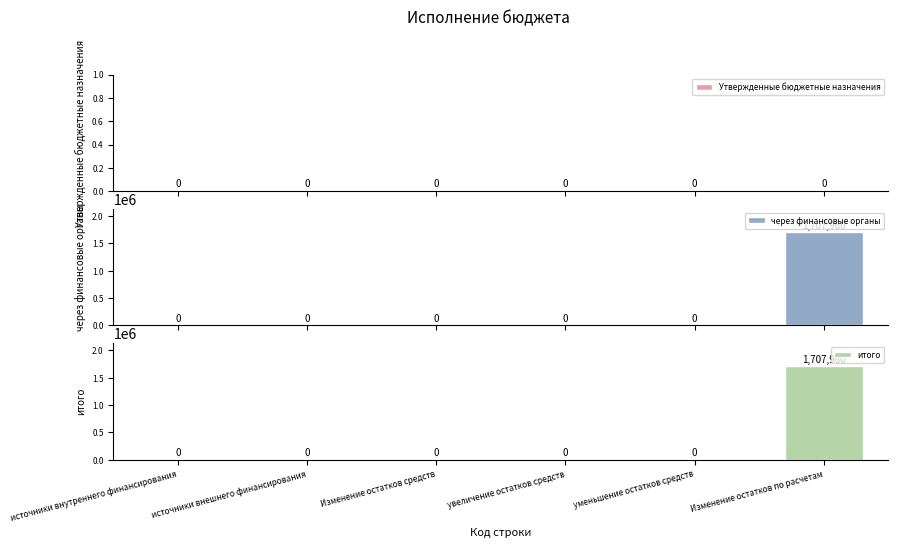

Which series has the largest range (max minus min)?

через финансовые органы